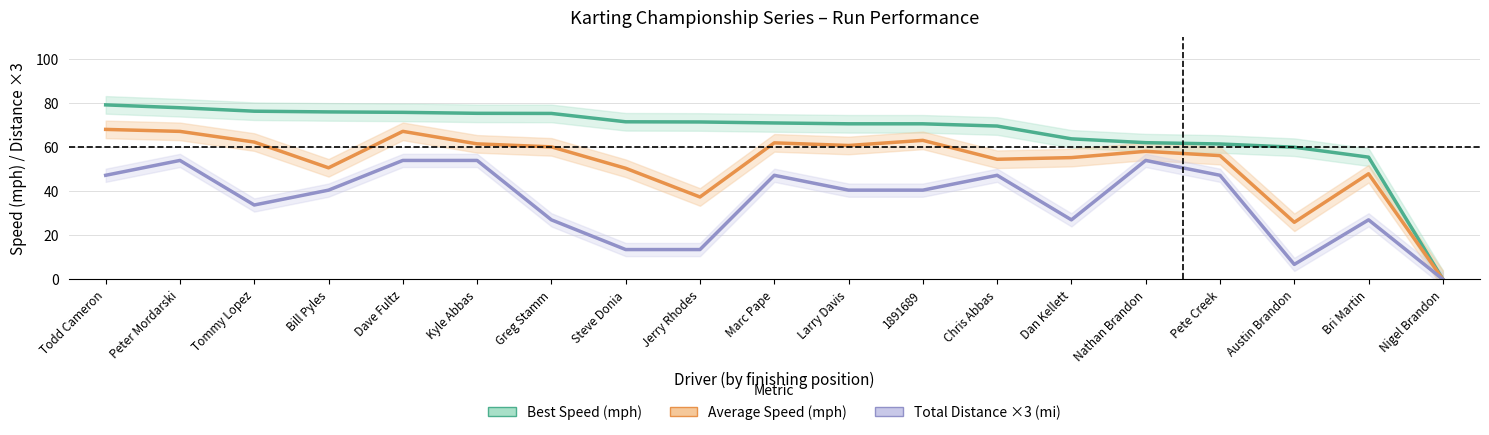

What is the total value across all series at Bill Pyles?

167.2